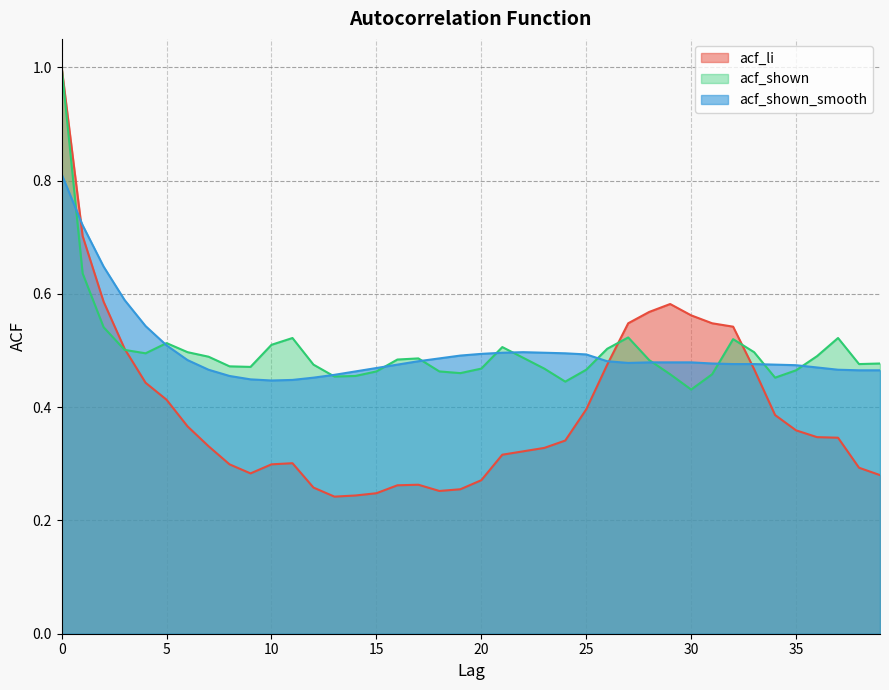

What is the total value across all series at 5?

1.4